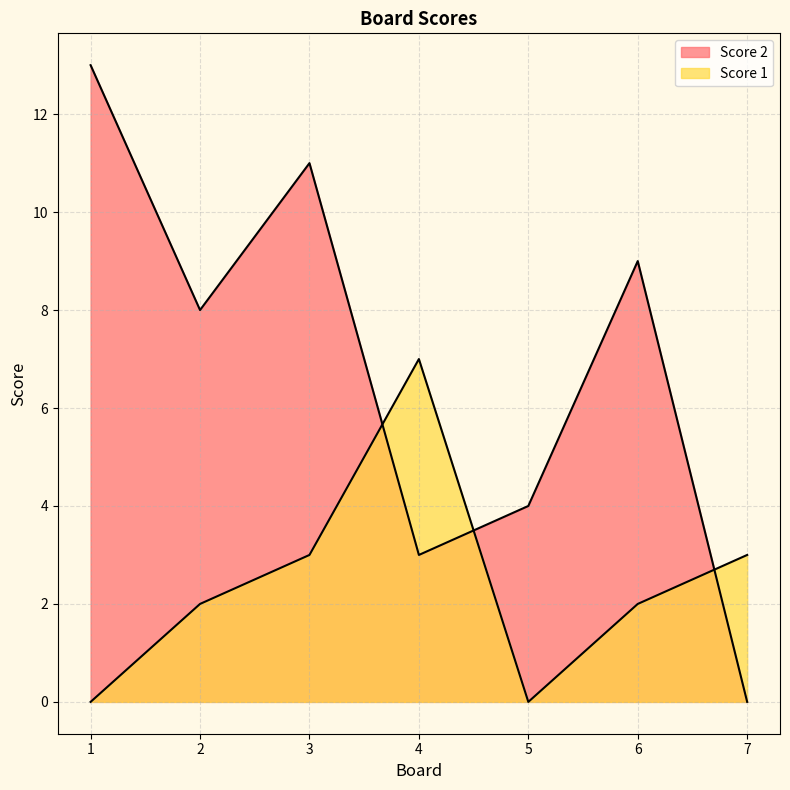

At how many categories does at least one series exceed 1?

7